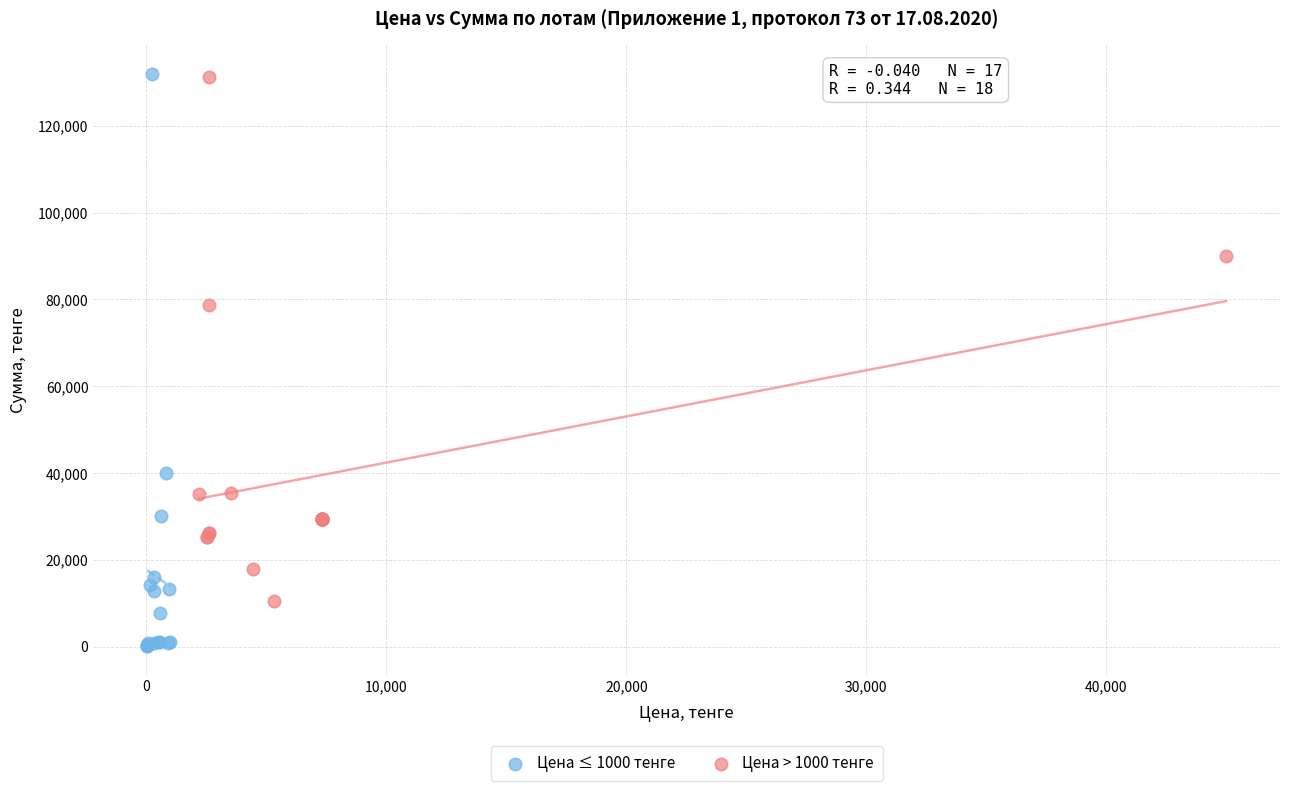

Which series has the largest Y range (max minus min)?

Цена ≤ 1000 тенге